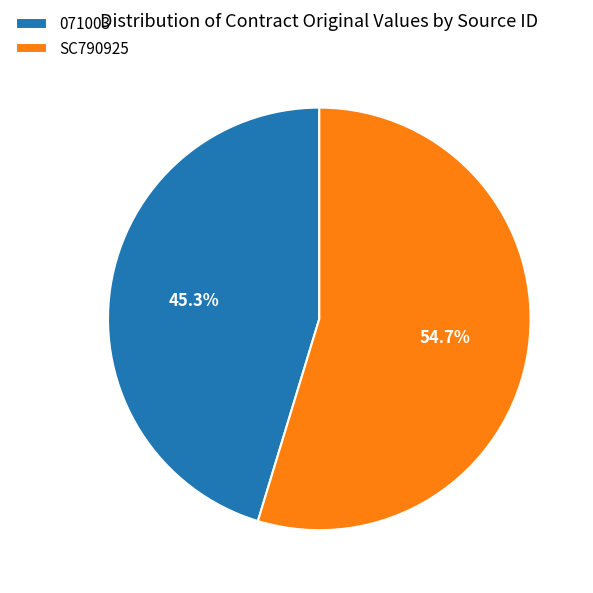

Does any single category account for the majority?

Yes